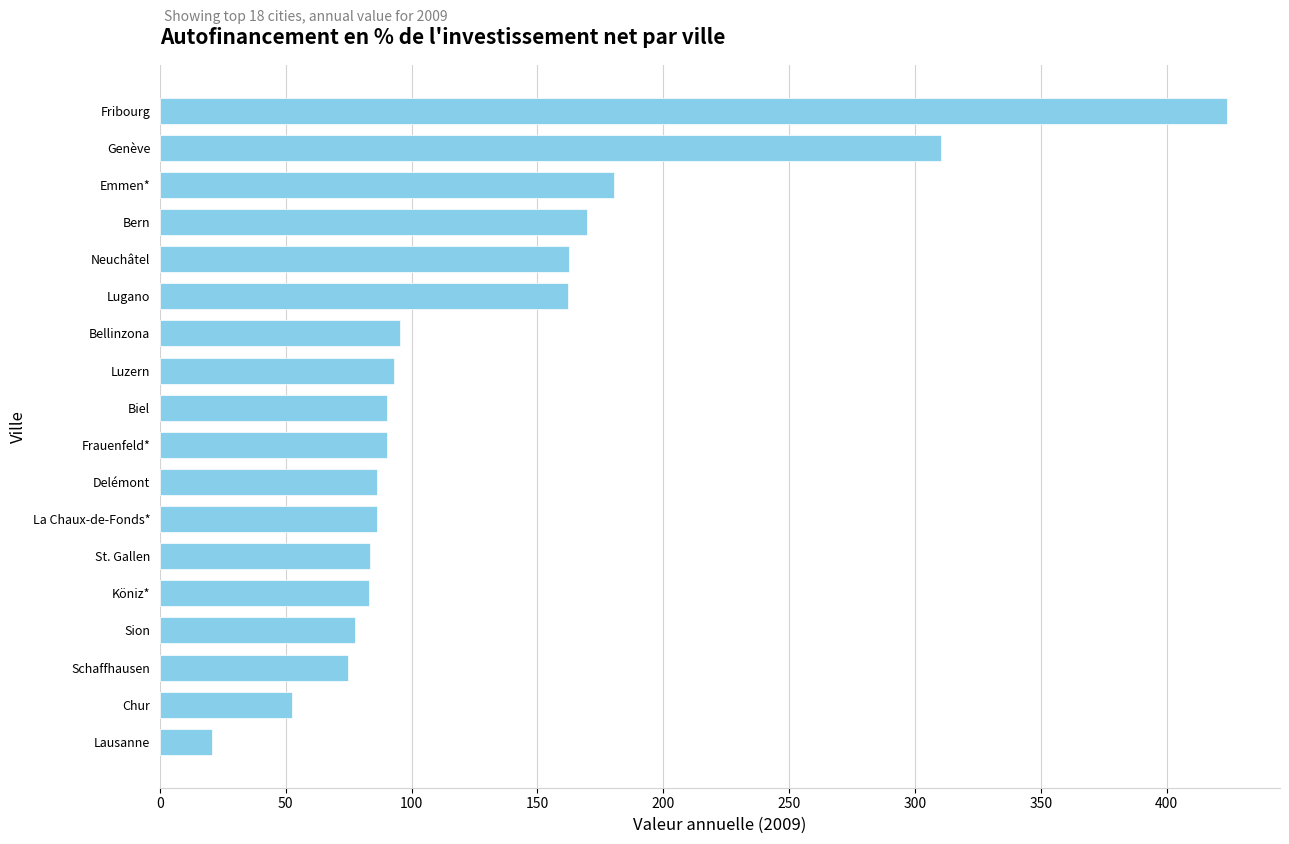

What is the average value?

130.2